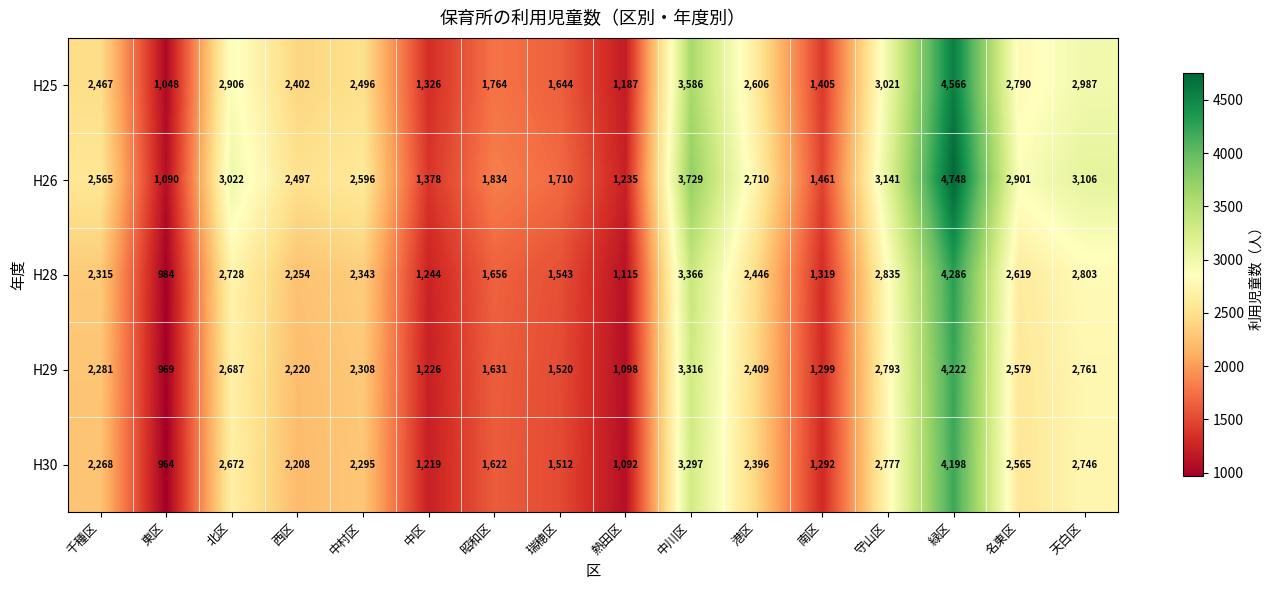

The value of H28 at 西区 is 1321. True or false?

False